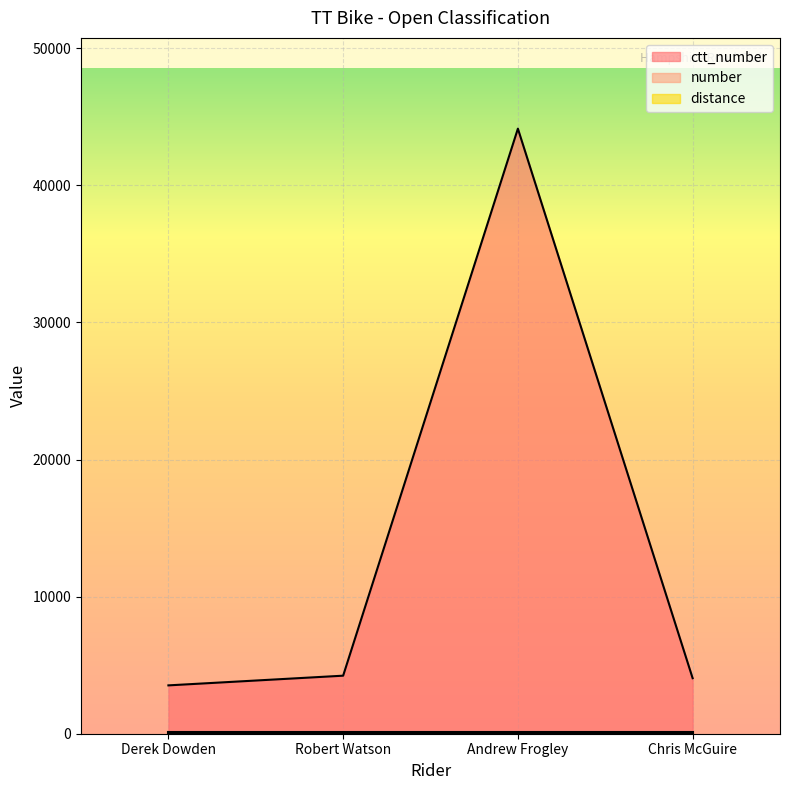

True or false: distance and number intersect in this chart.

False